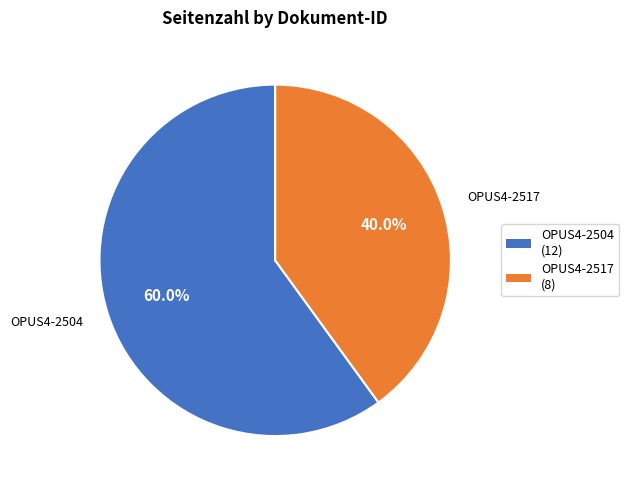

To the nearest percent, what is the average slice percentage?

50%